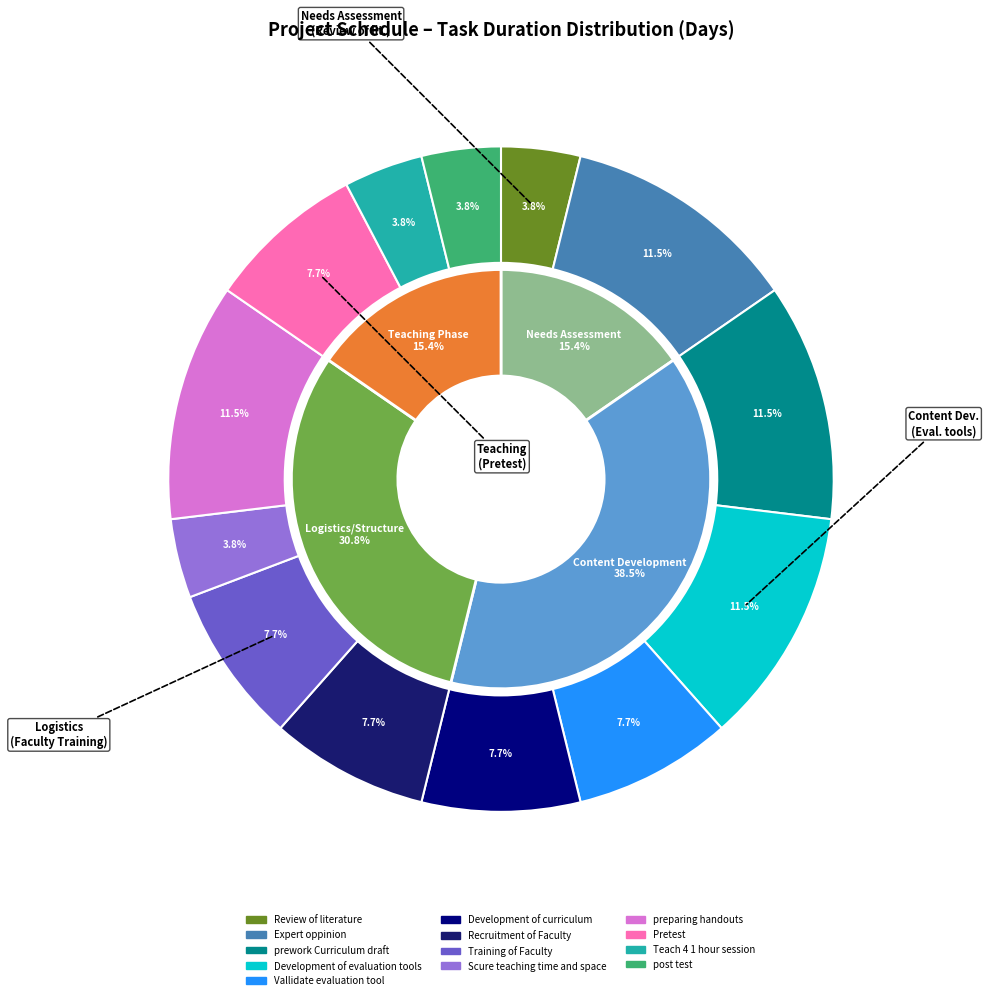

Approximately how many times larger is the value at Review of literature compared to Teach 4 1 hour session?

1.0